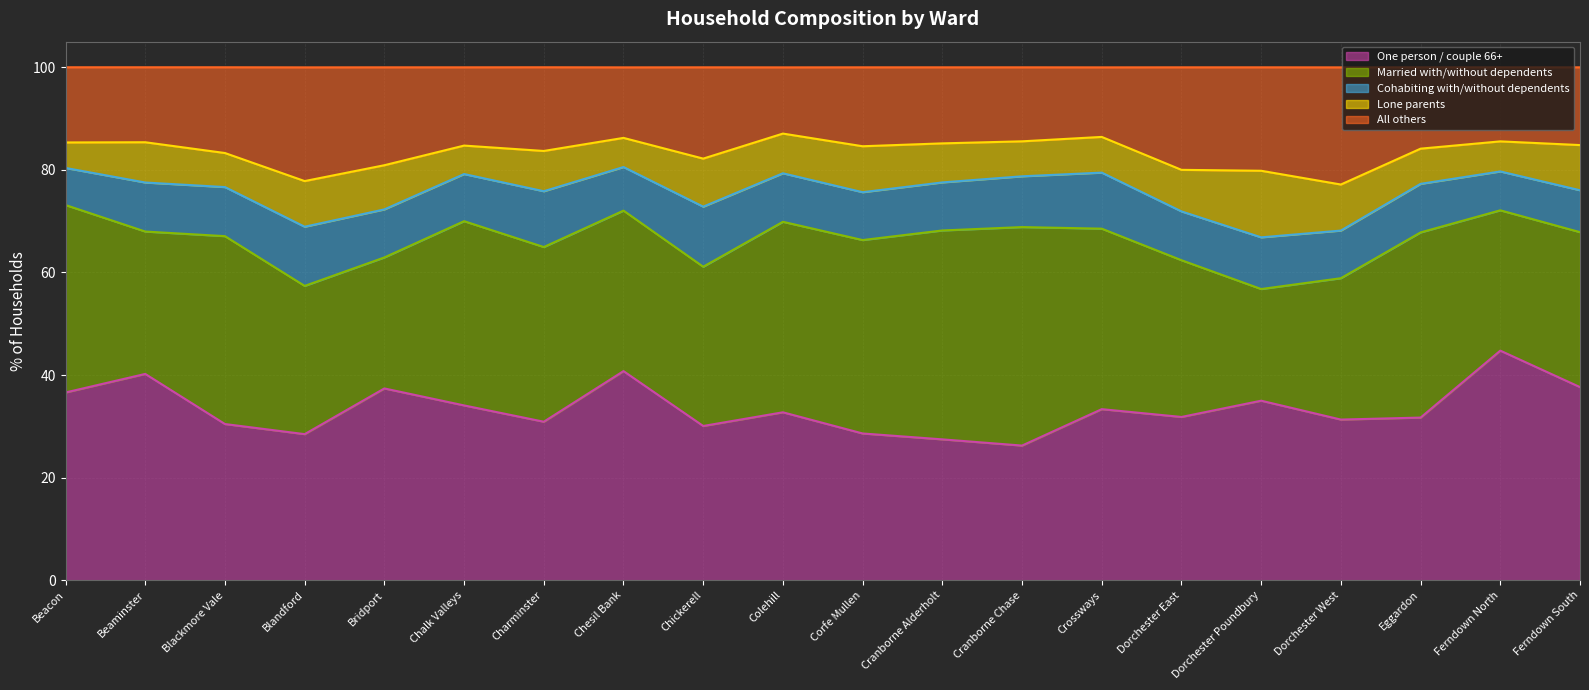

Which series changed the most between Bridport and Dorchester East?

One person / couple 66+